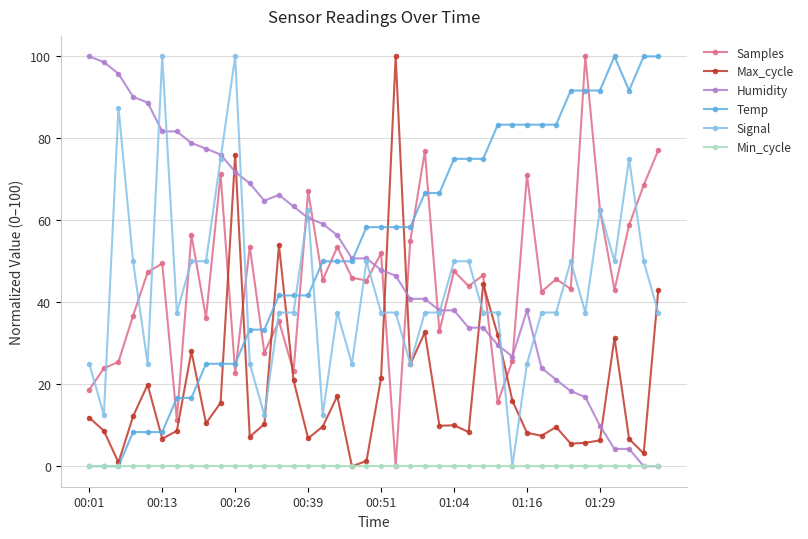

What is the greatest value displayed?

100.0